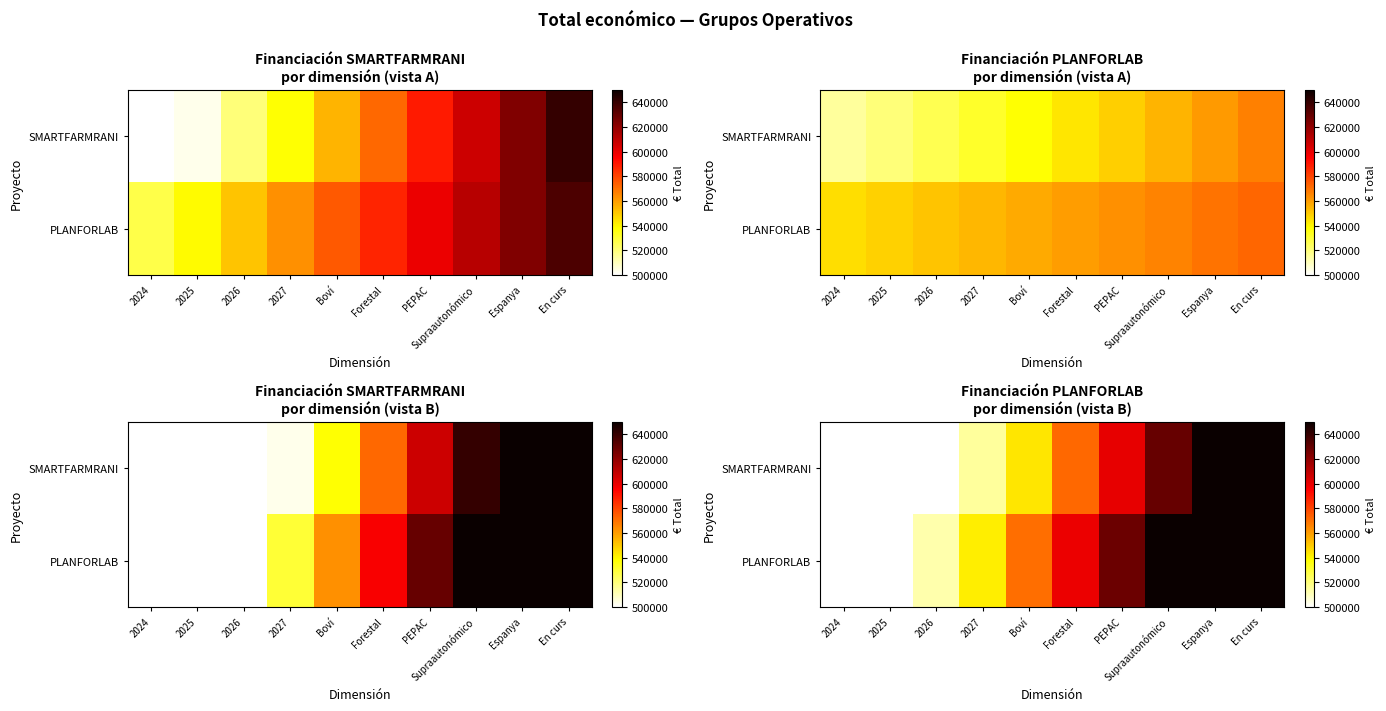

Rank the series at Supraautonómico from highest to lowest value.

PLANFORLAB, SMARTFARMRANI